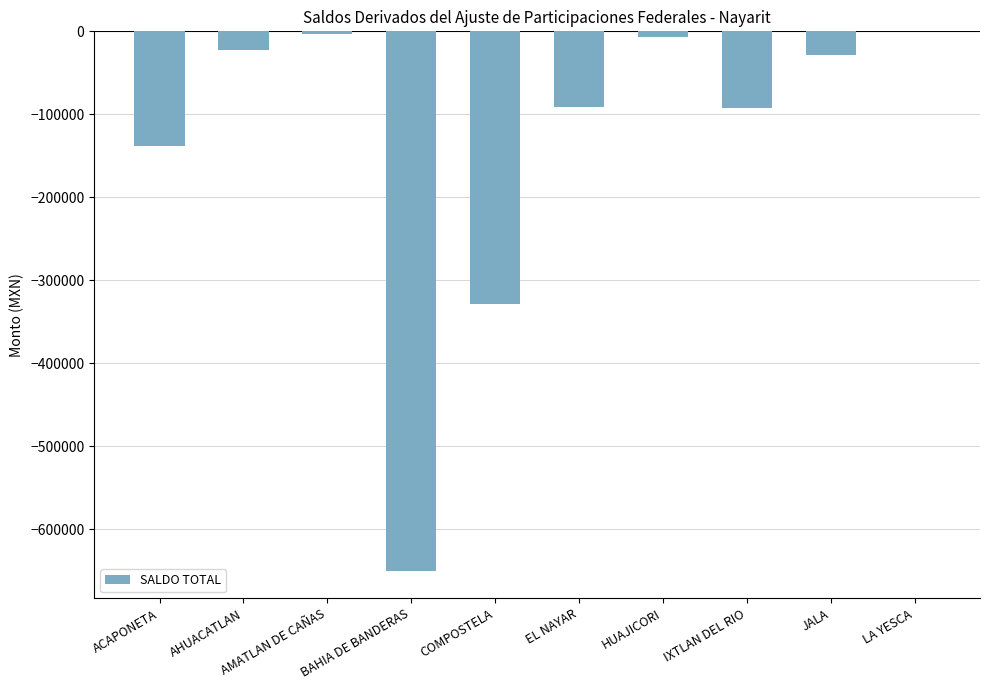

At which label is the value closest to -325394?

COMPOSTELA